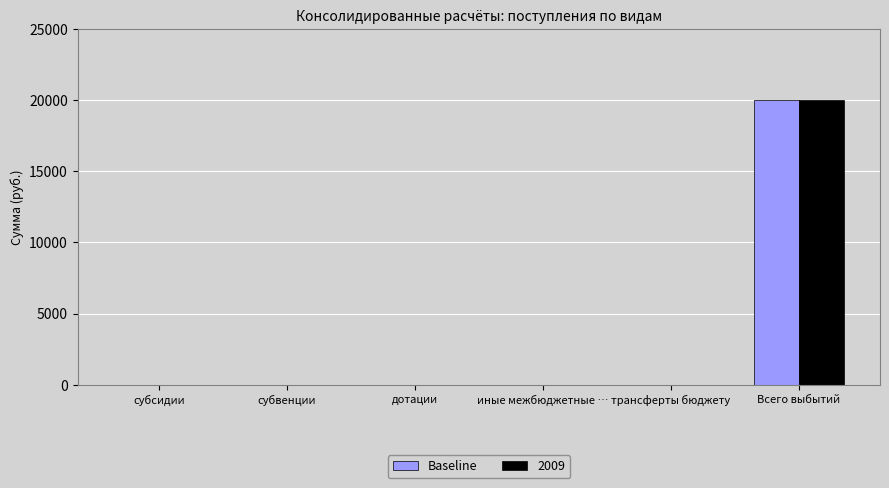

Is it true that Baseline equals 11208 at иные межбюджетные …?

False